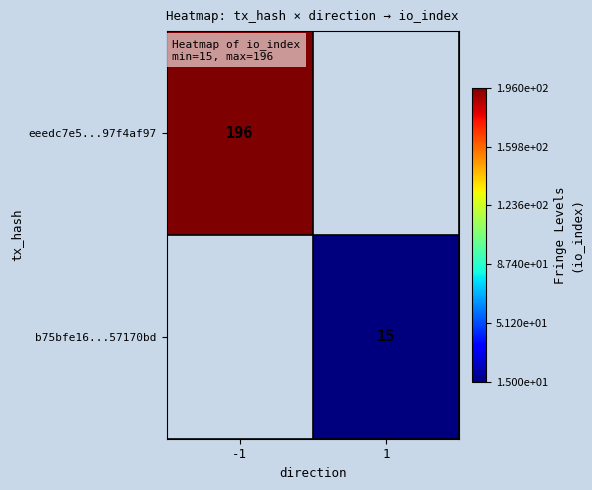

The b75bfe16...57170bd series shows 23.0 at 1. True or false?

False